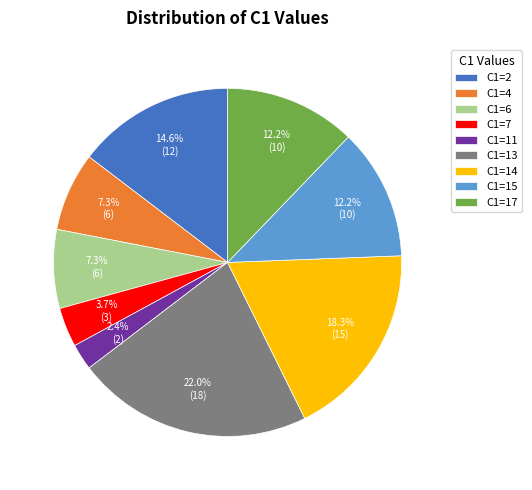

Is there any slice that represents more than half of the pie?

No